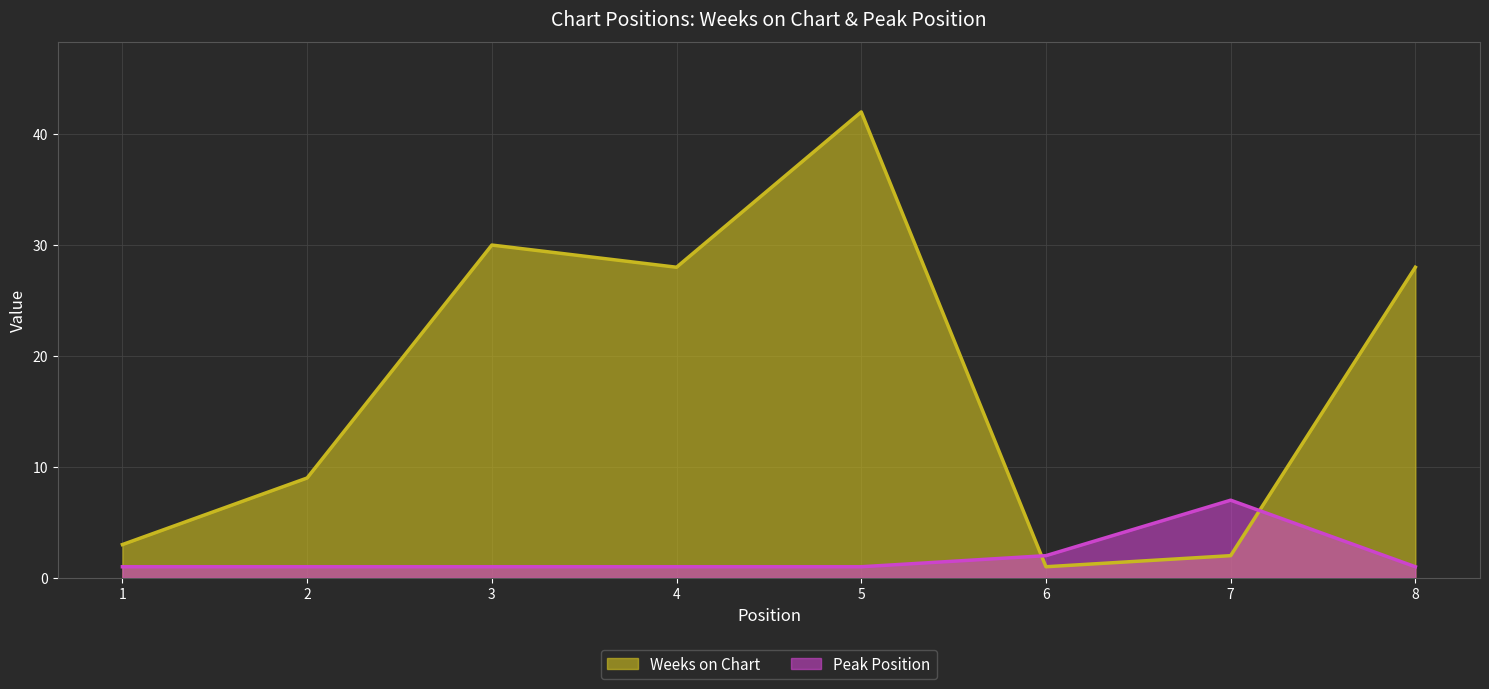

What is the difference between the Weeks on Chart values at 6 and 2?

8